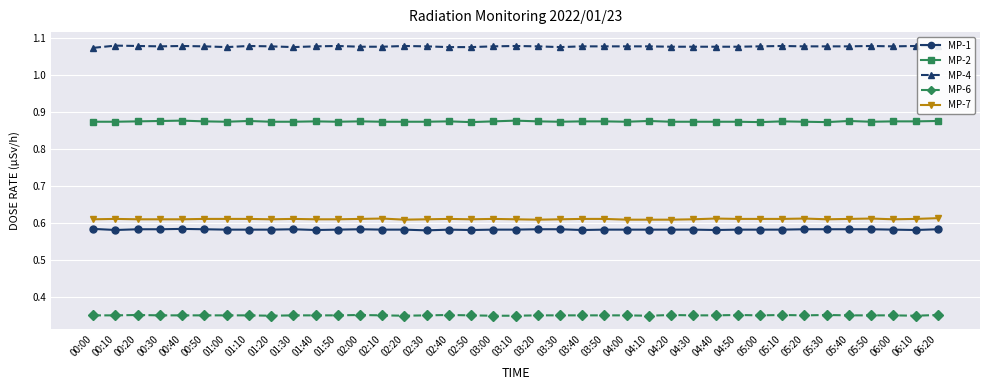

Is it true that MP-2 equals 1.4 at 02:10?

False